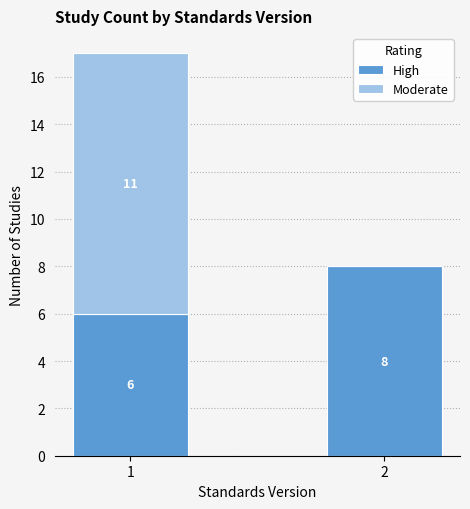

Reading left to right, list the values for the High series.

1=6	2=8